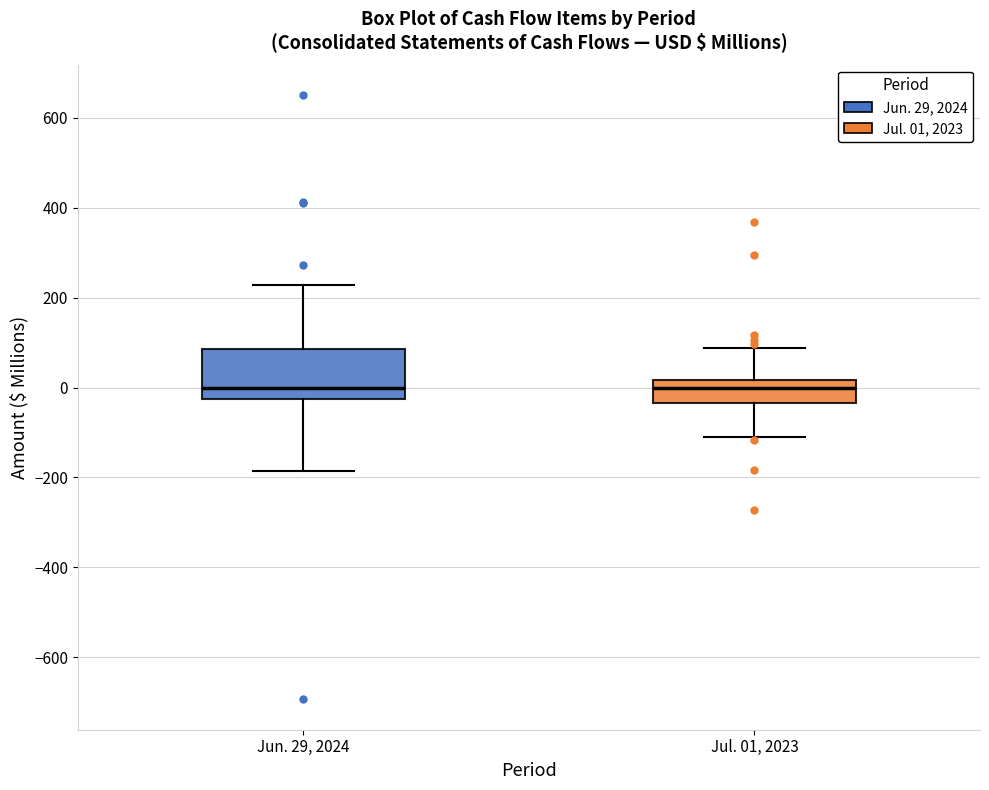

Comparing the boxes themselves (not the whiskers), which one is the tallest?

Jun. 29, 2024